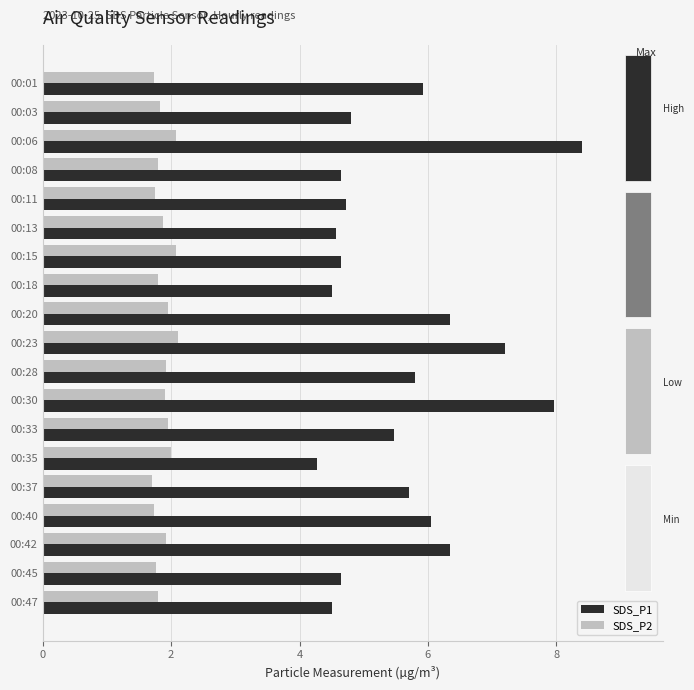

What is the difference between the maximum and minimum values in the SDS_P1 series?

4.1